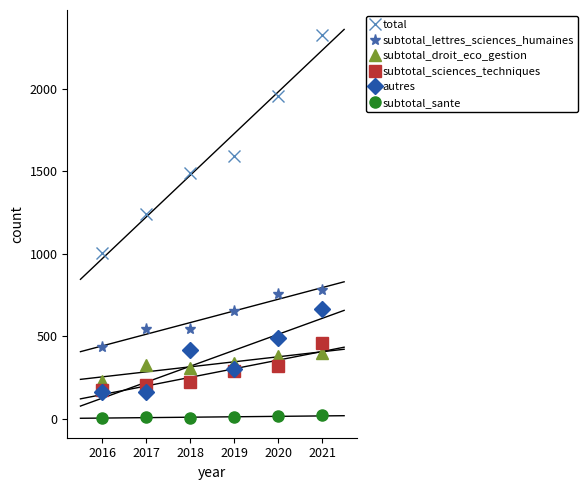

Is the value of subtotal_droit_eco_gestion at 2017 greater than the value of subtotal_lettres_sciences_humaines at 2017?

No